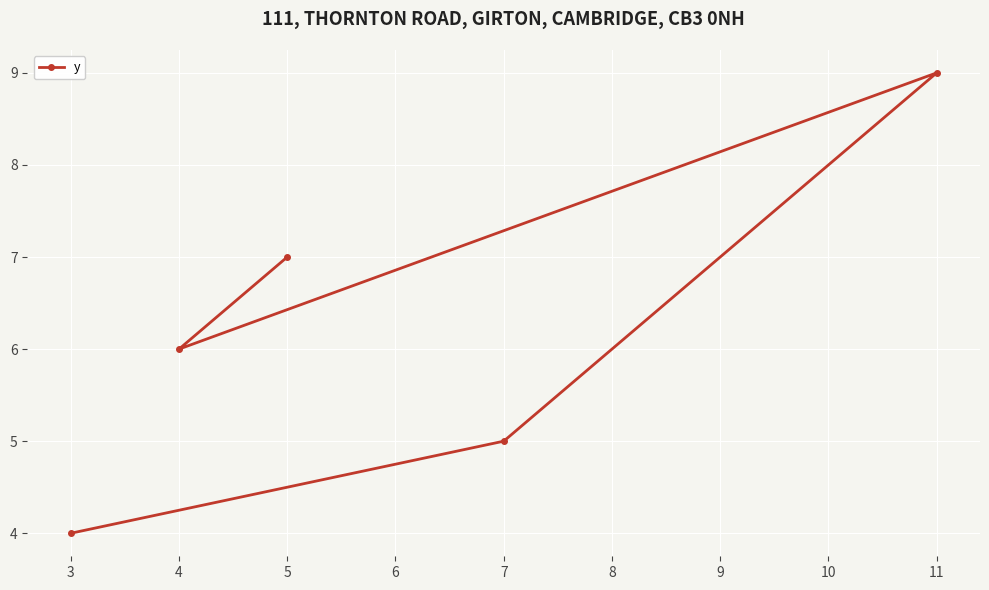

What is the greatest value displayed?

9